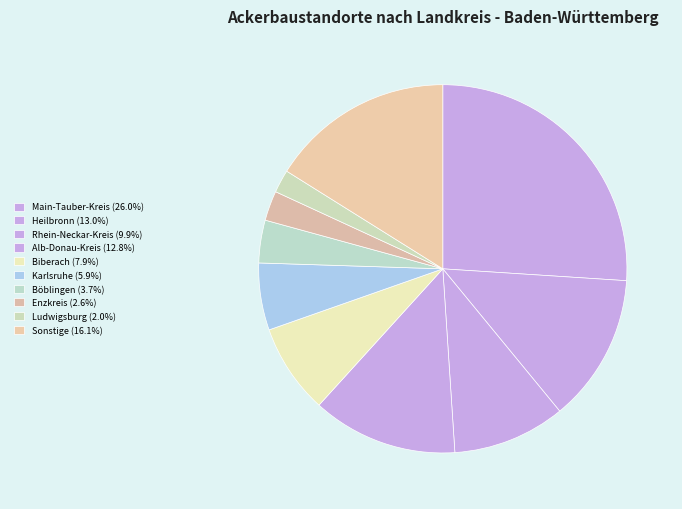

How many segments does this pie chart have?

10